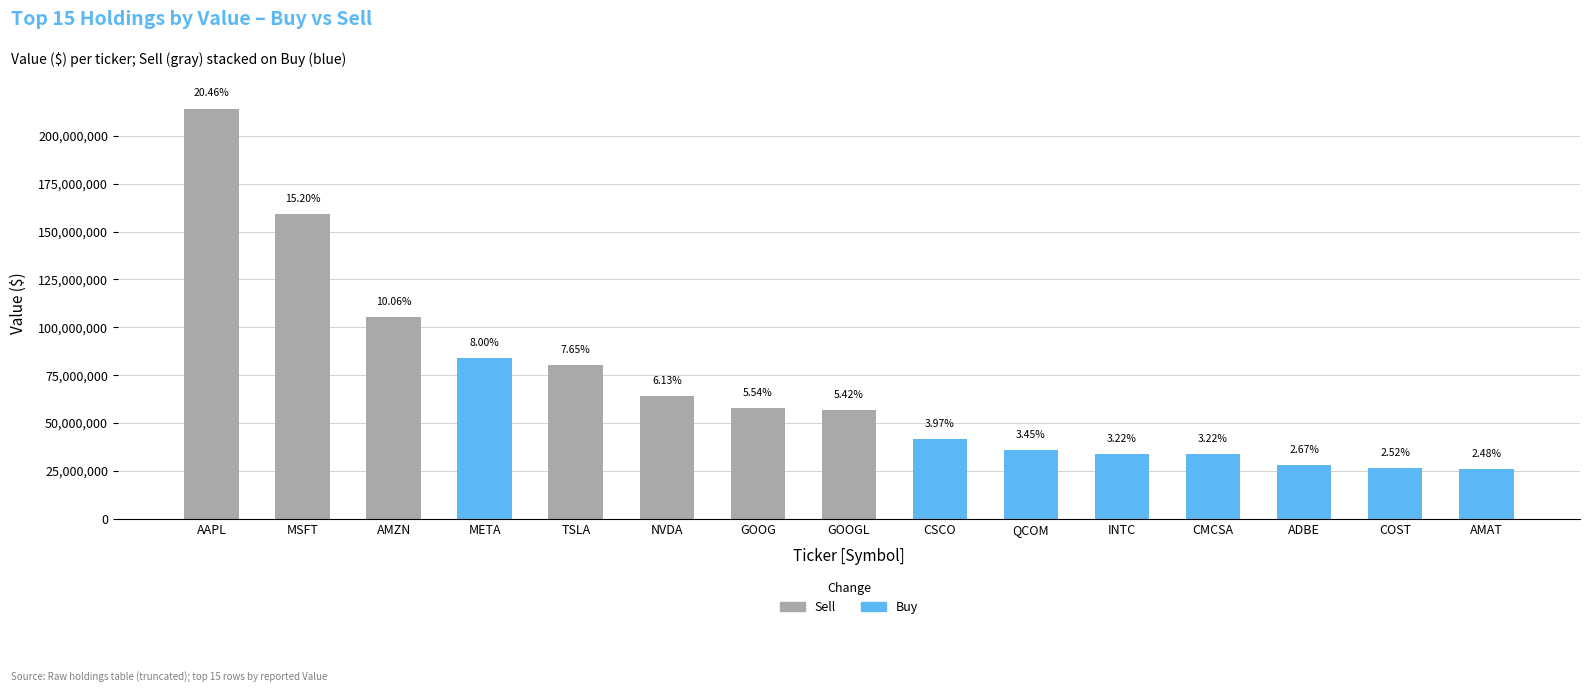

Are the bars grouped side by side (vs. stacked)?

No